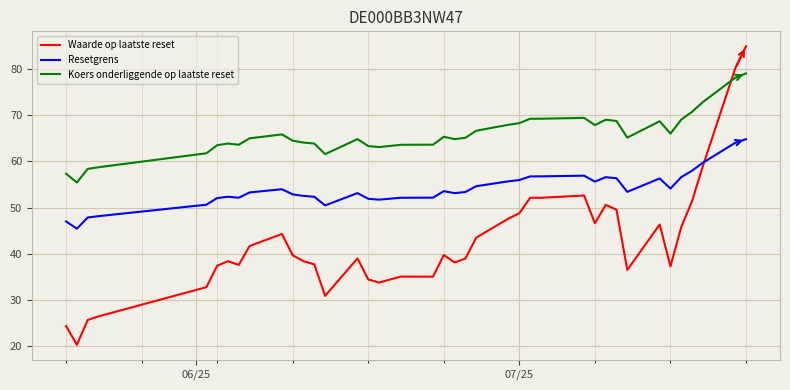

Which series has the largest total across all categories?

Koers onderliggende op laatste reset